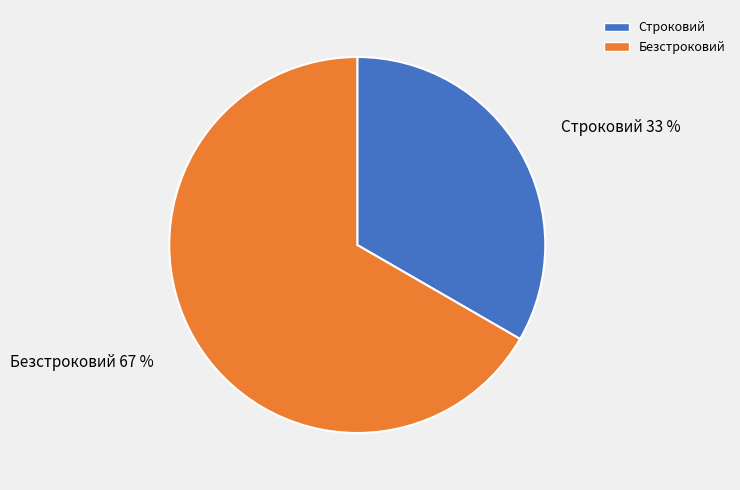

How many slices are in this pie chart?

2